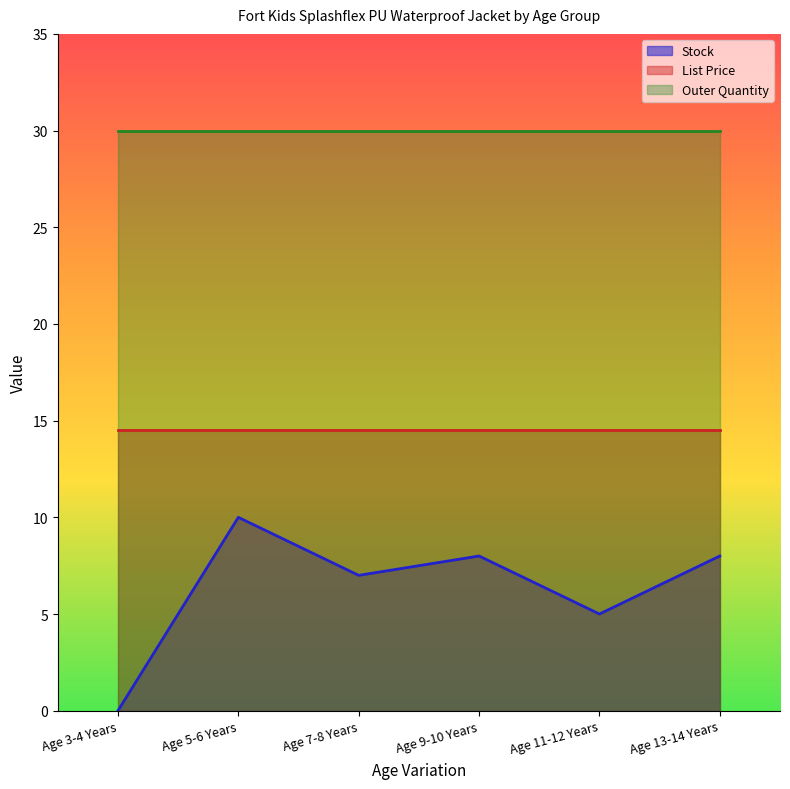

At which category is the sum across all series the highest?

Age 5-6 Years